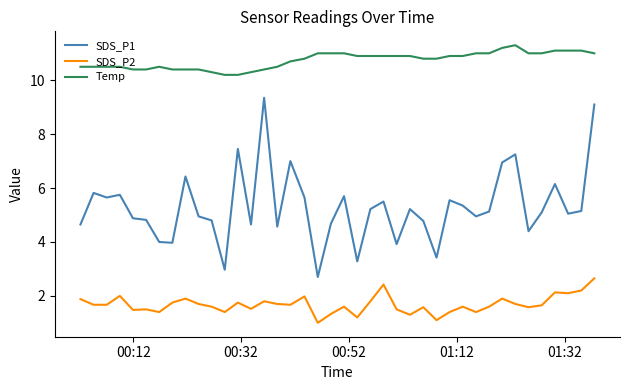

How many values in the SDS_P1 series exceed 5?

22